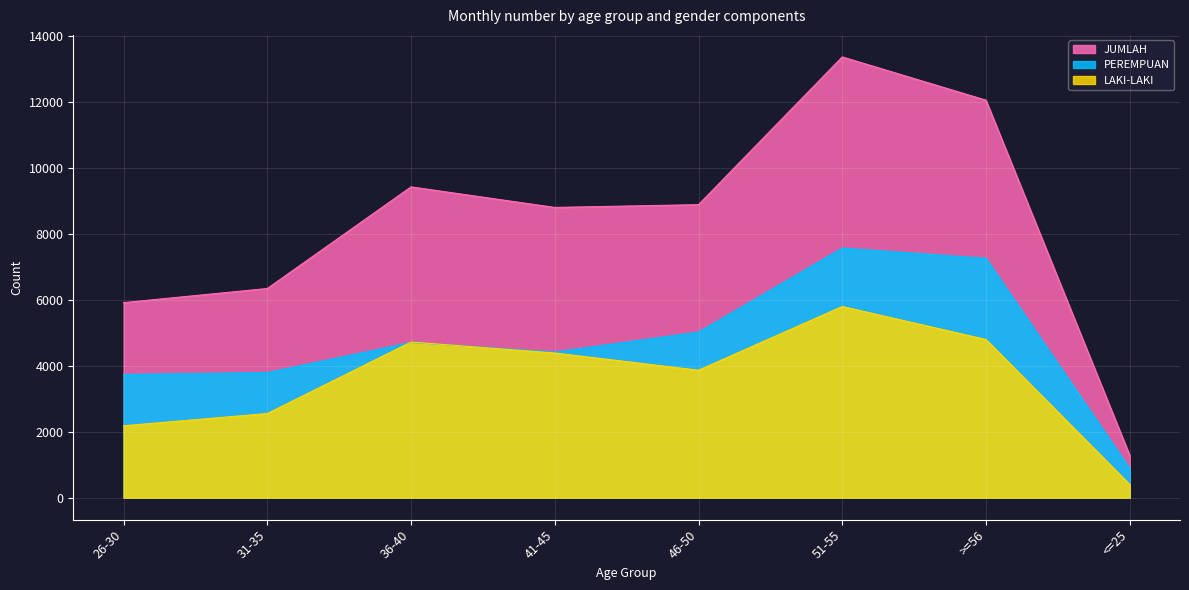

What is the average value of the PEREMPUAN series?

4670